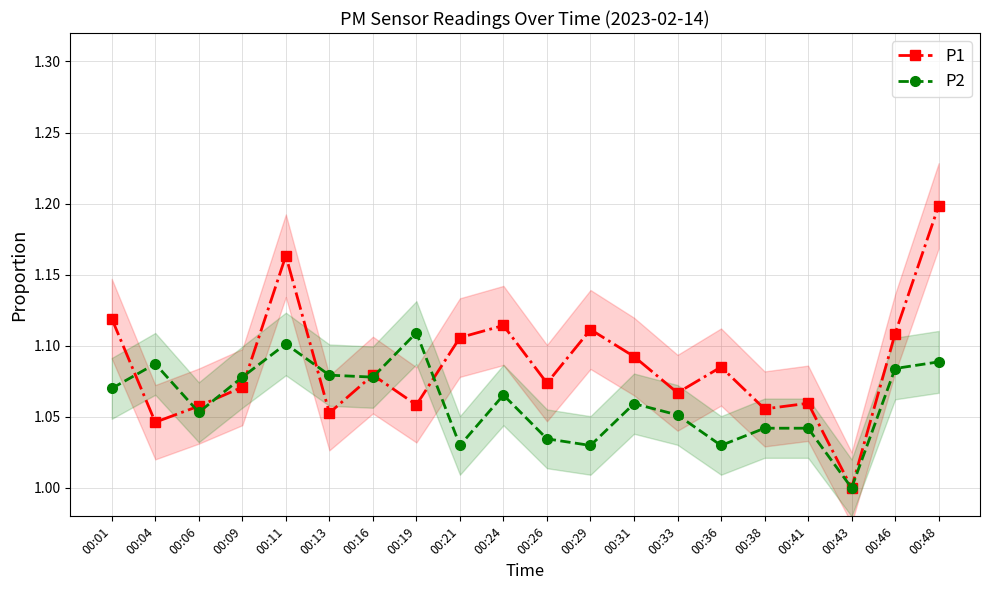

True or false: P2 has more than 1 points higher than both neighbors.

True